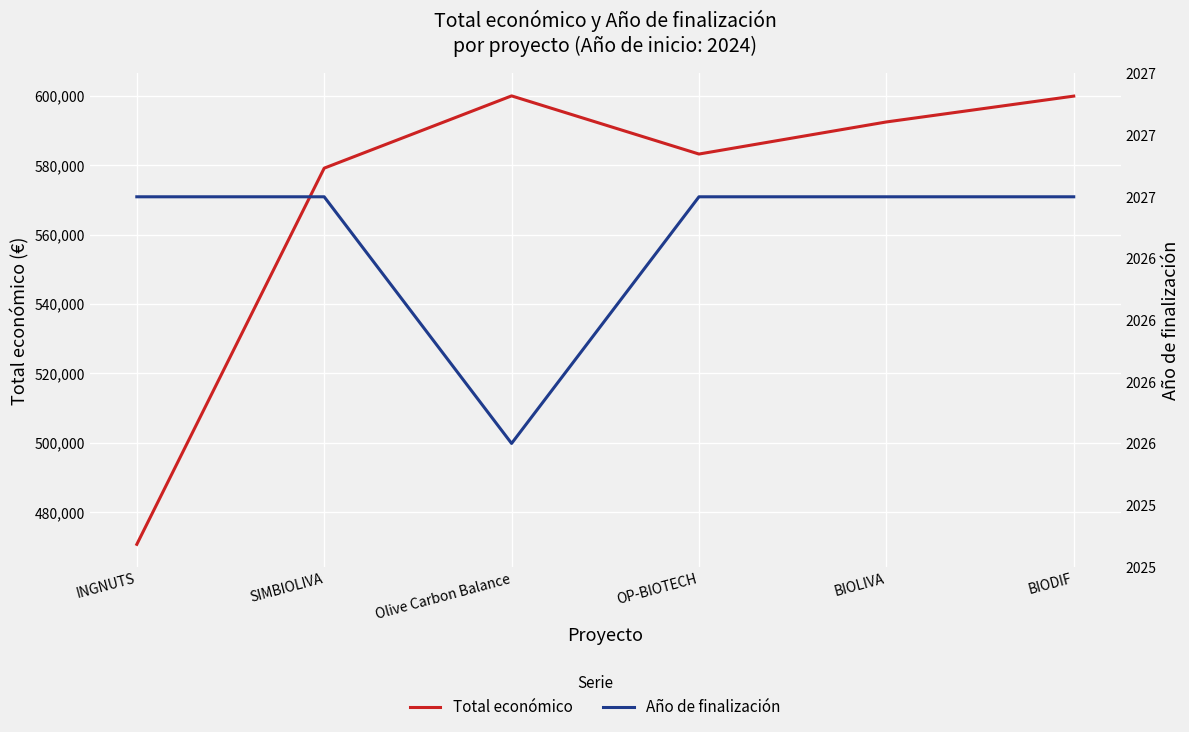

Rank the series by their average value, from highest to lowest.

Total económico, Año de finalización